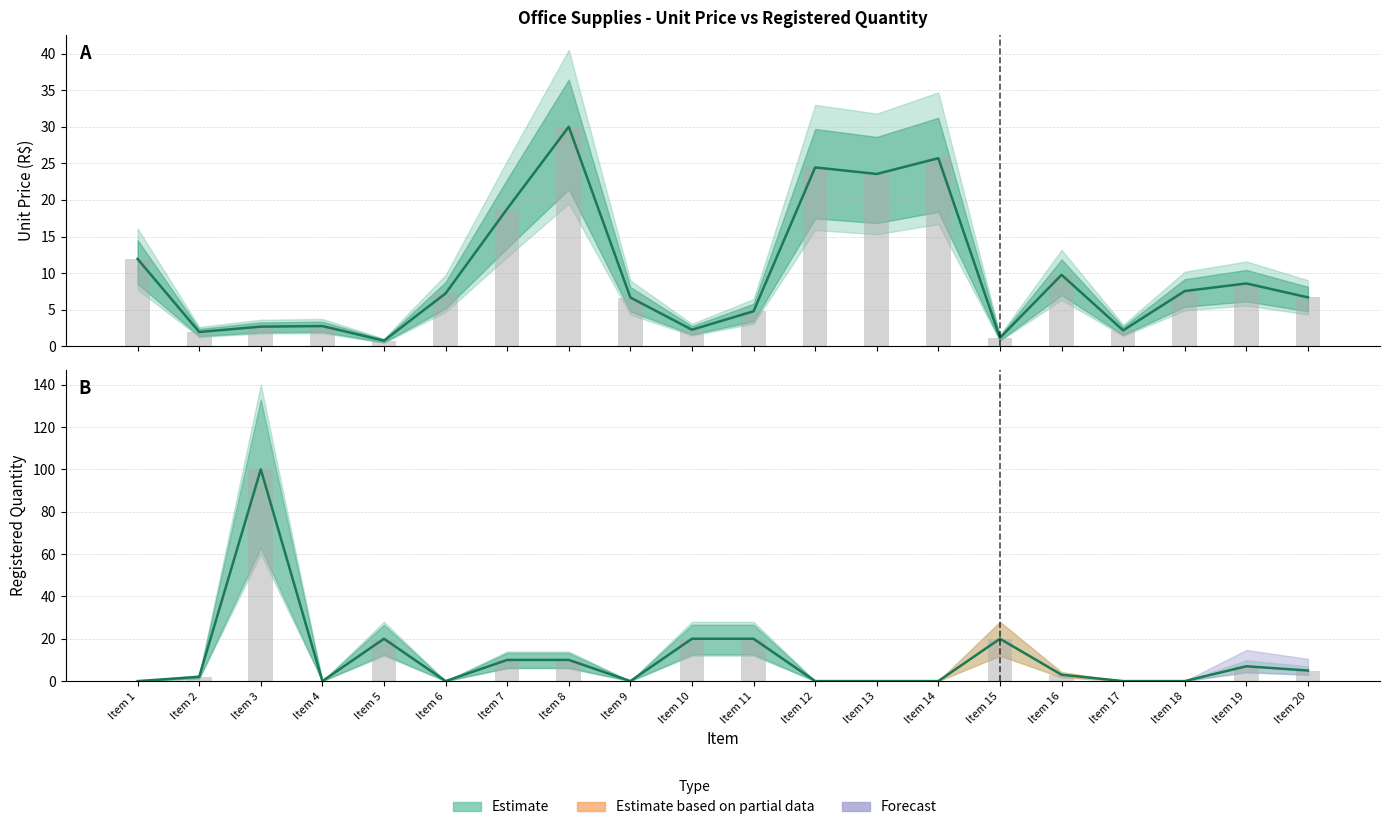

Which series has the largest range (max minus min)?

Qtde Registrada